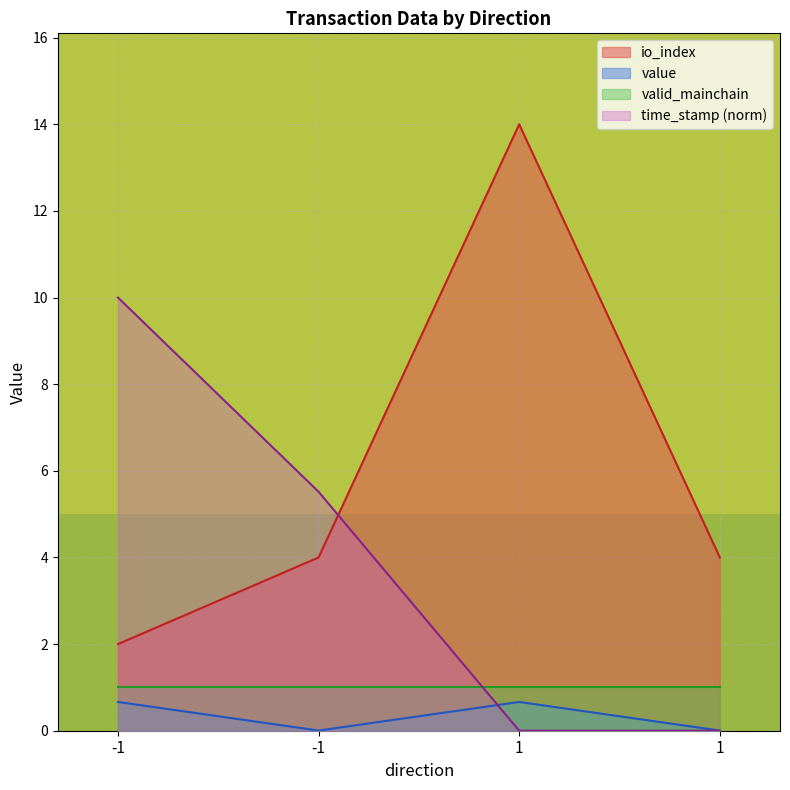

At which label is io_index closest to 8?

-1